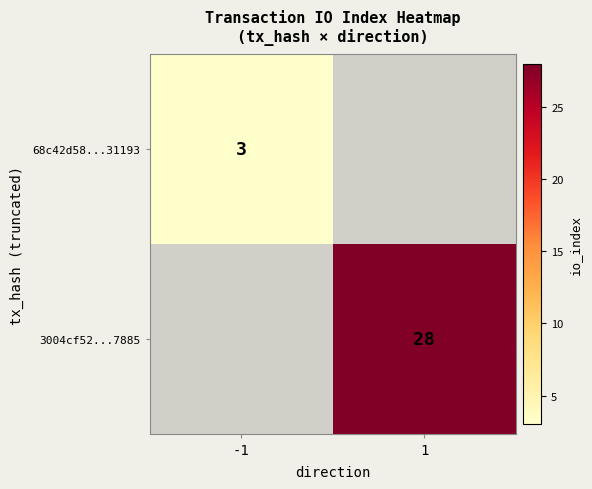

Is the value of 3004cf52...7885 at 1 greater than the value of 68c42d58...31193 at -1?

Yes